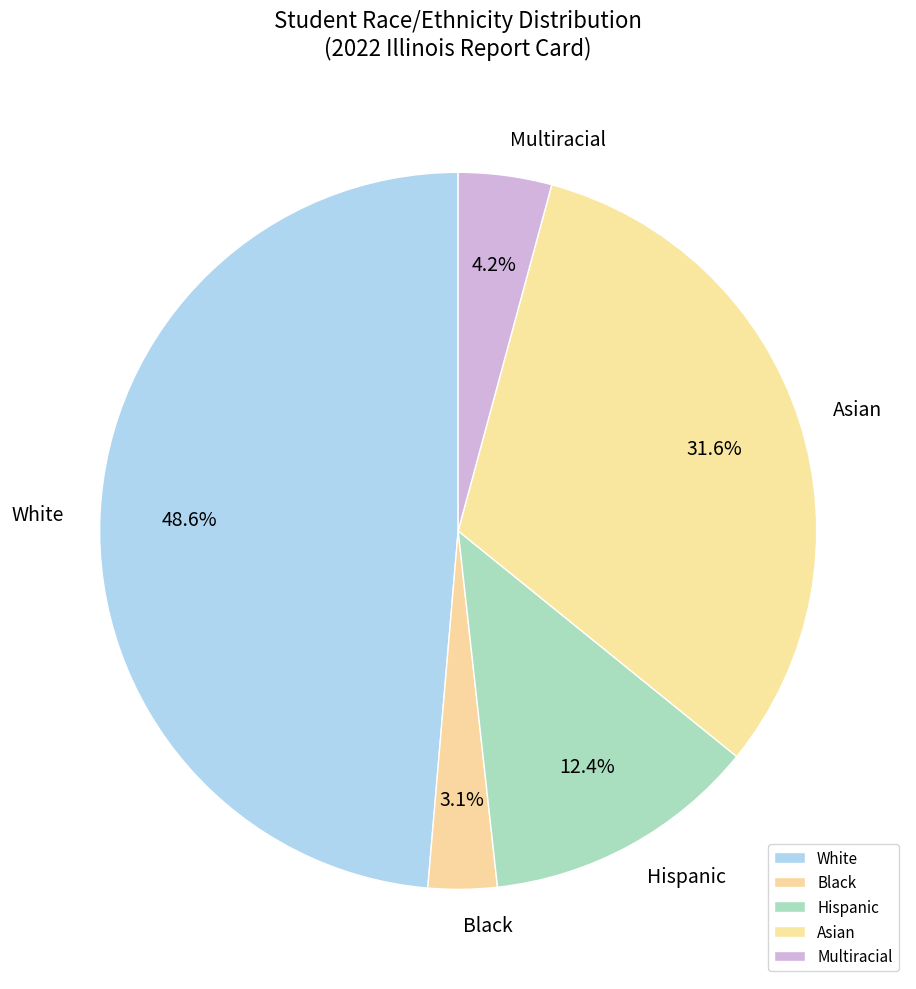

Does Multiracial represent more than half of the total?

No